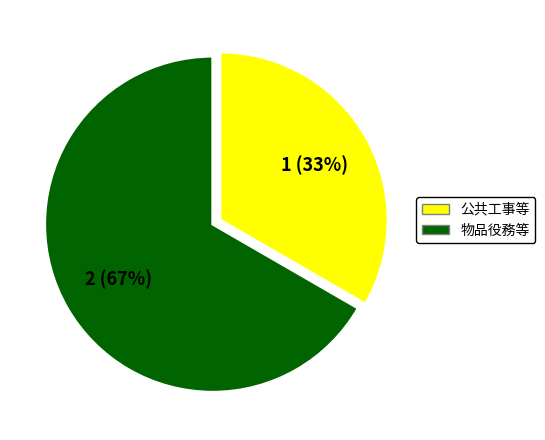

To the nearest percent, what is the average slice percentage?

50%